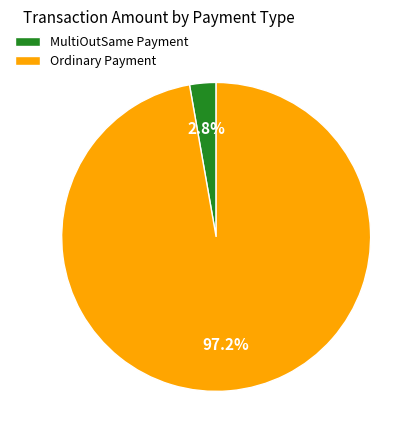

What is the smallest slice in the pie chart?

MultiOutSame Payment